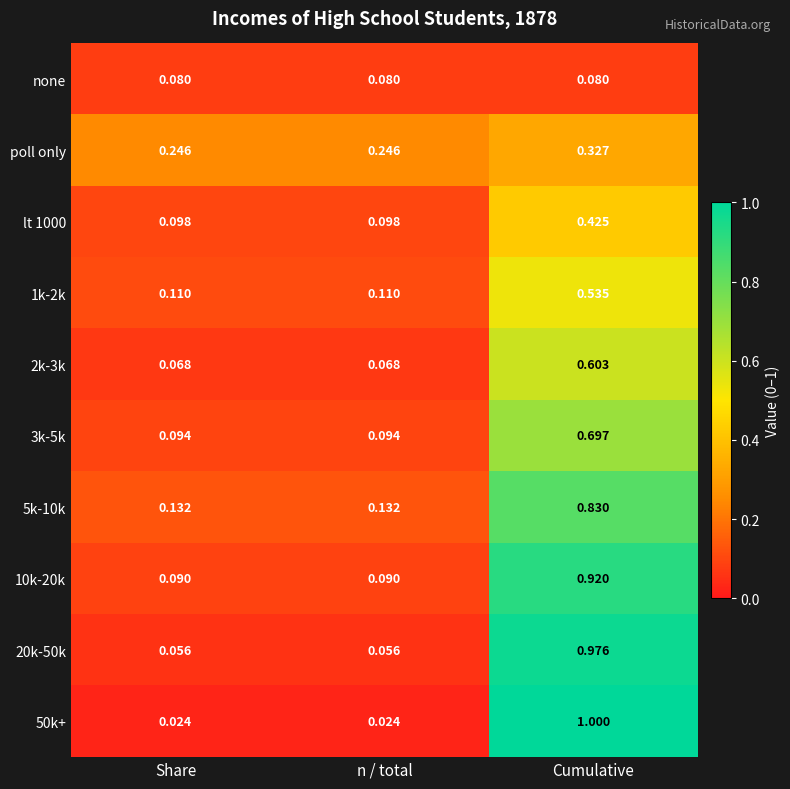

Which category has the highest value across all series?

Cumulative